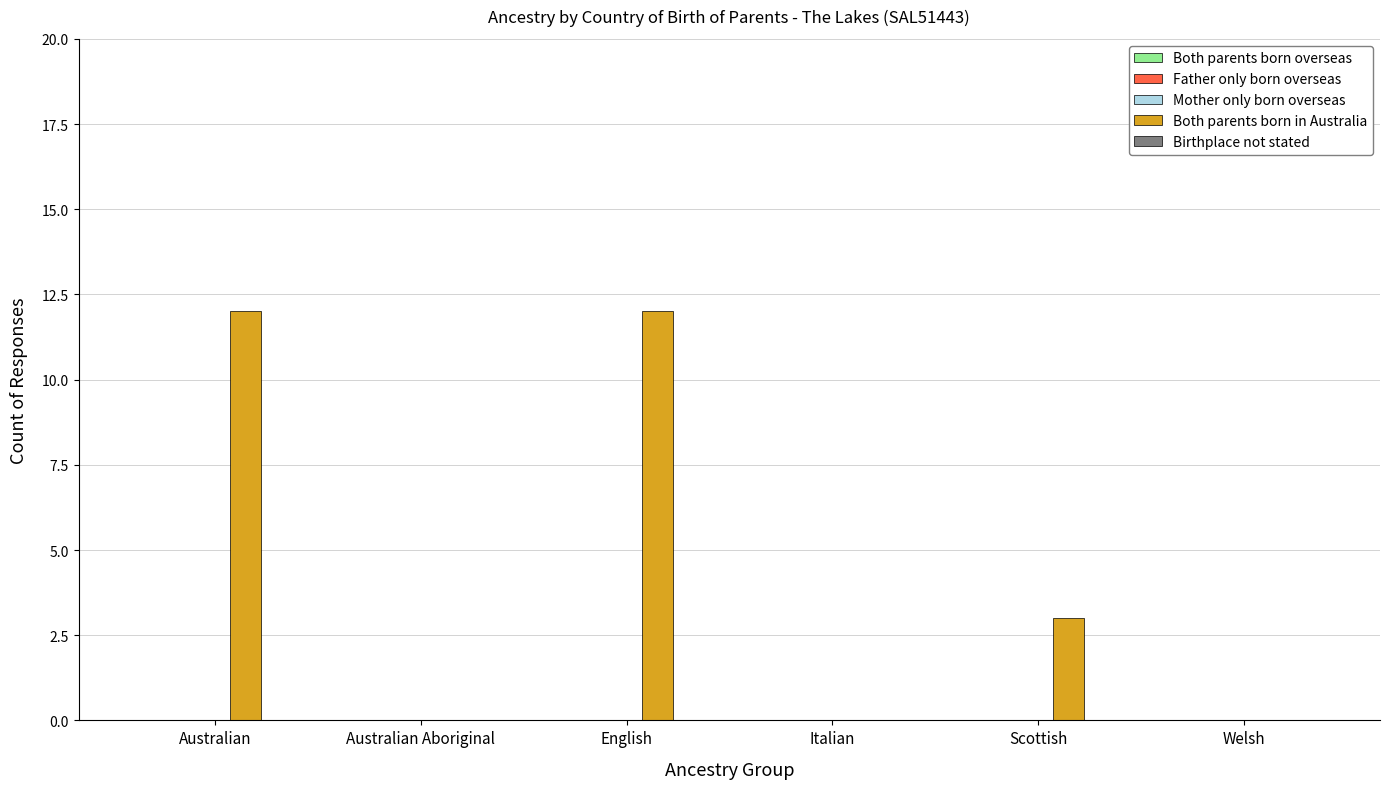

Reading left to right, what are all the values shown in this chart?

Australian=12	Australian Aboriginal=0	English=12	Italian=0	Scottish=3	Welsh=0